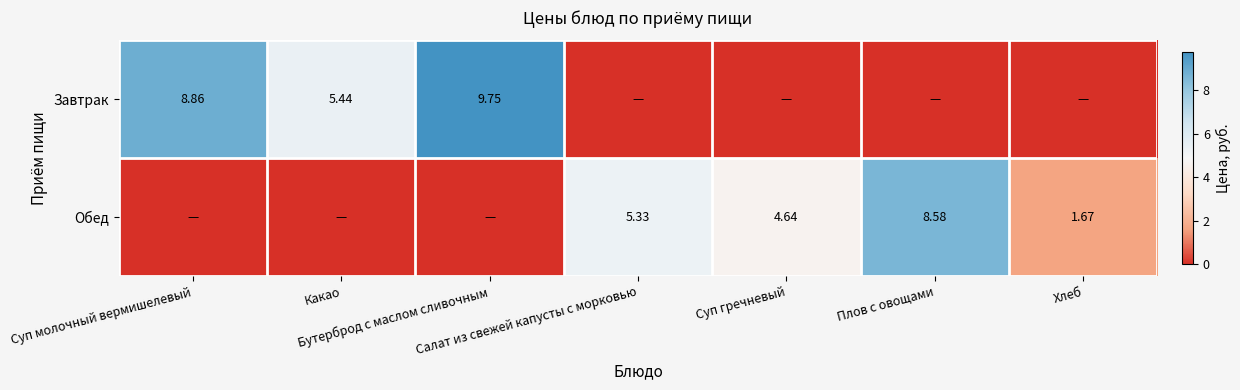

What is the sum of all Завтрак values?

24.1